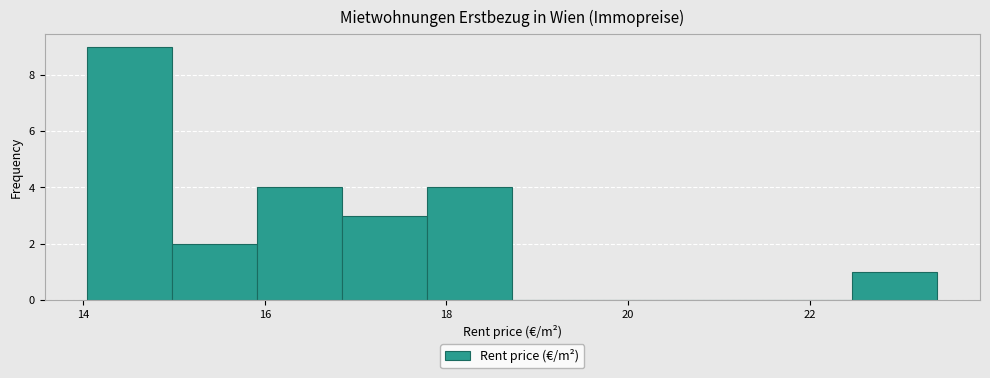

Over which range of the x-axis is the bar tallest?

14.0 to 15.0